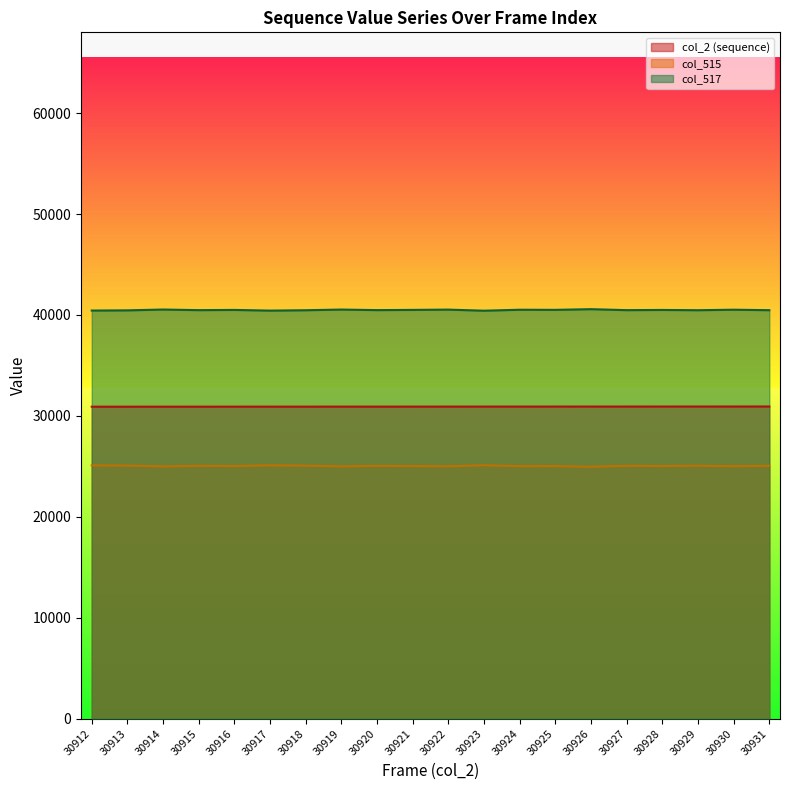

What are all the series names shown in the legend?

col_2 (sequence), col_515, col_517